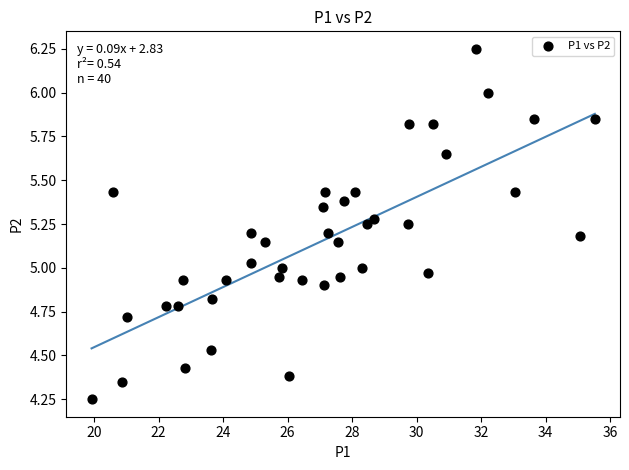

What is the range of Y values (max minus min)?

2.0